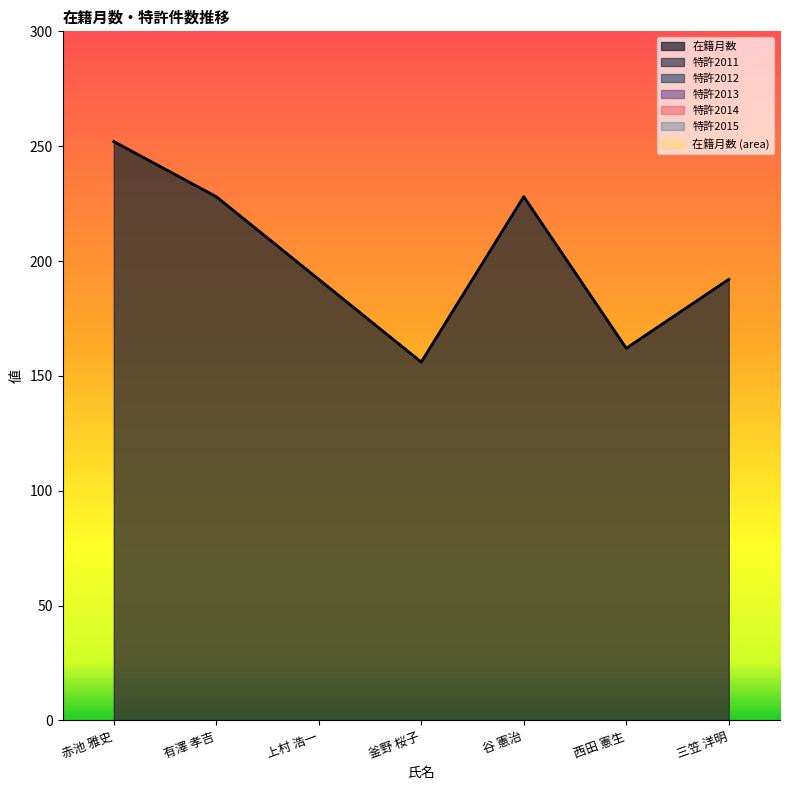

Where is 特許2012 nearest to the value 0?

赤池 雅史